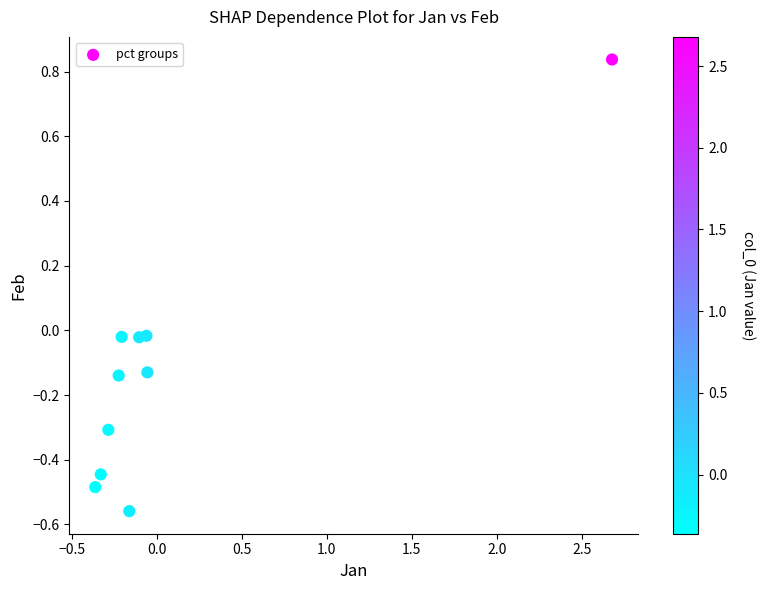

What is the range of Y values (max minus min)?

1.4